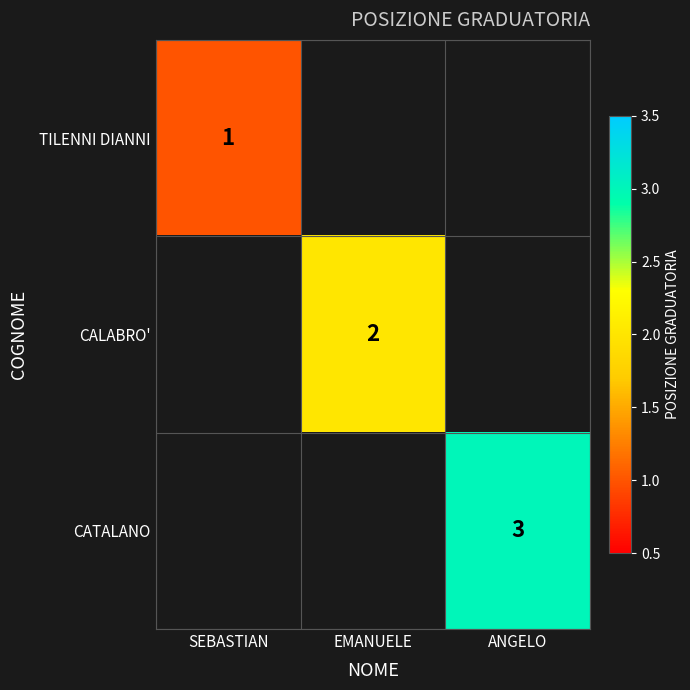

At which category does the chart reach its minimum across all series?

SEBASTIAN